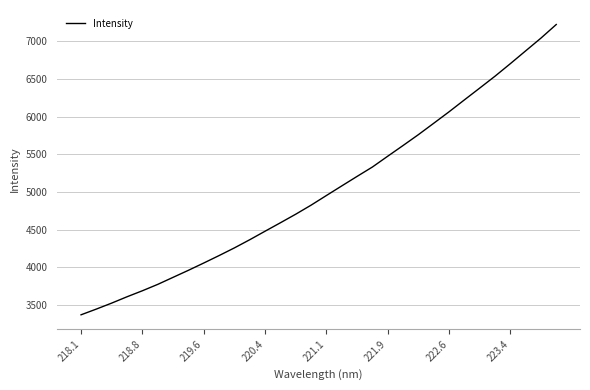

What is the minimum value shown in the chart?

3372.0